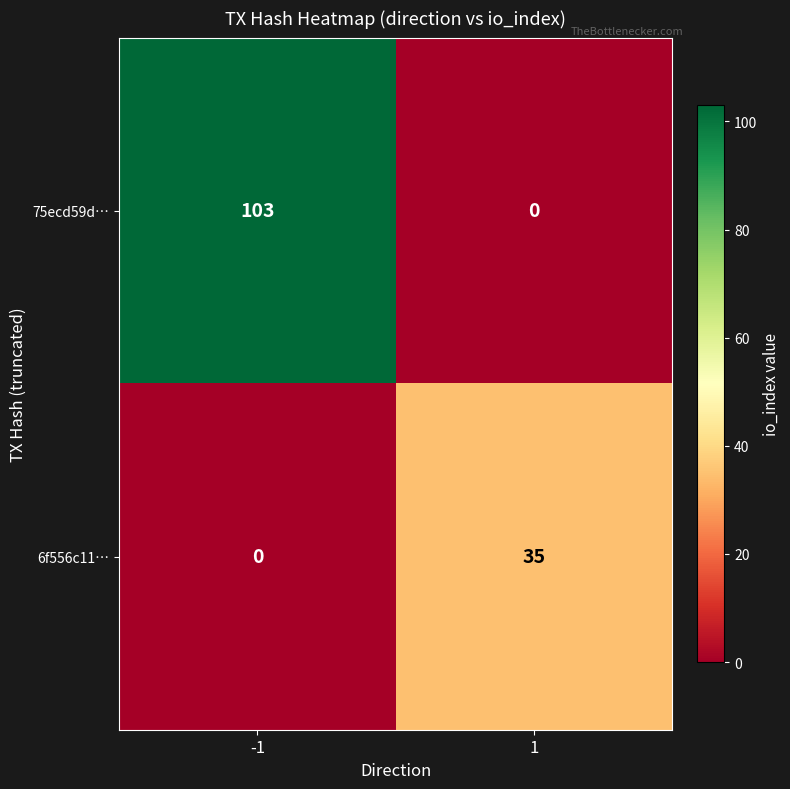

How many values in the 6f556c11… series are below 35?

1